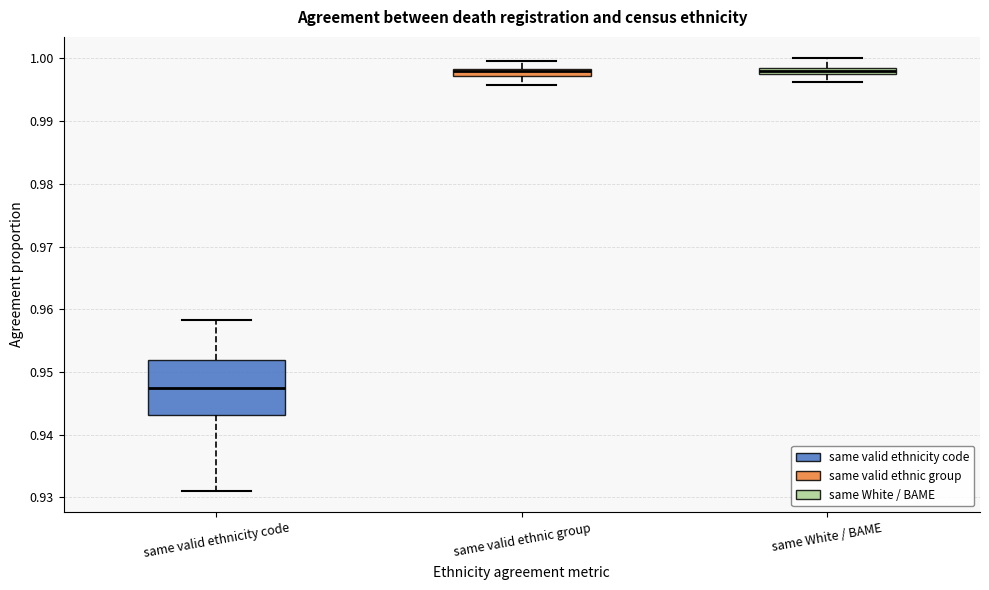

Where does the upper whisker of the box for same valid ethnic group end on the y-axis? The values are not printed on the chart, so give them approximately, as read against the axis.

1.000